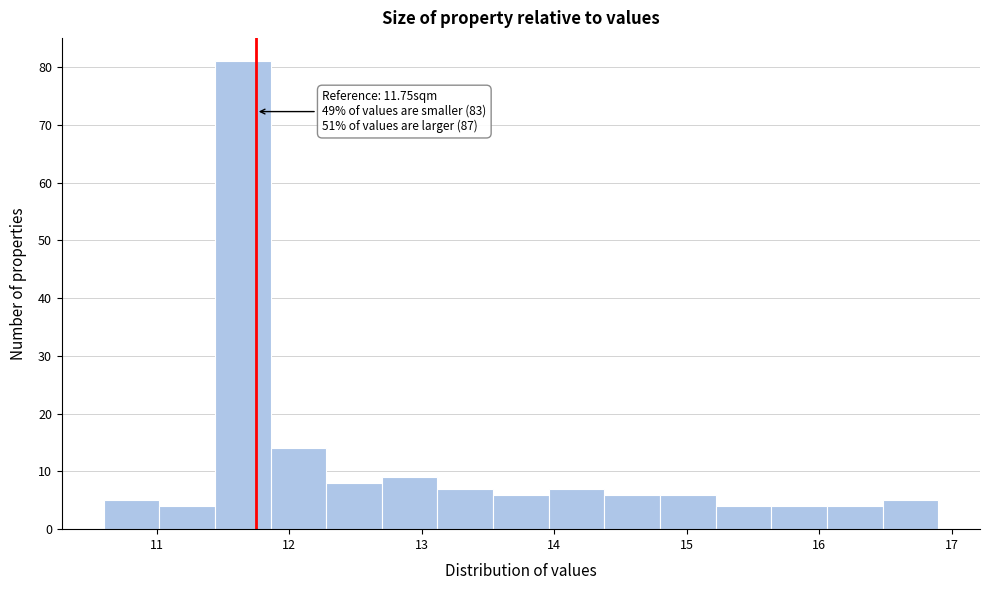

Which range on the x-axis has the tallest bar?

11.44 to 11.86